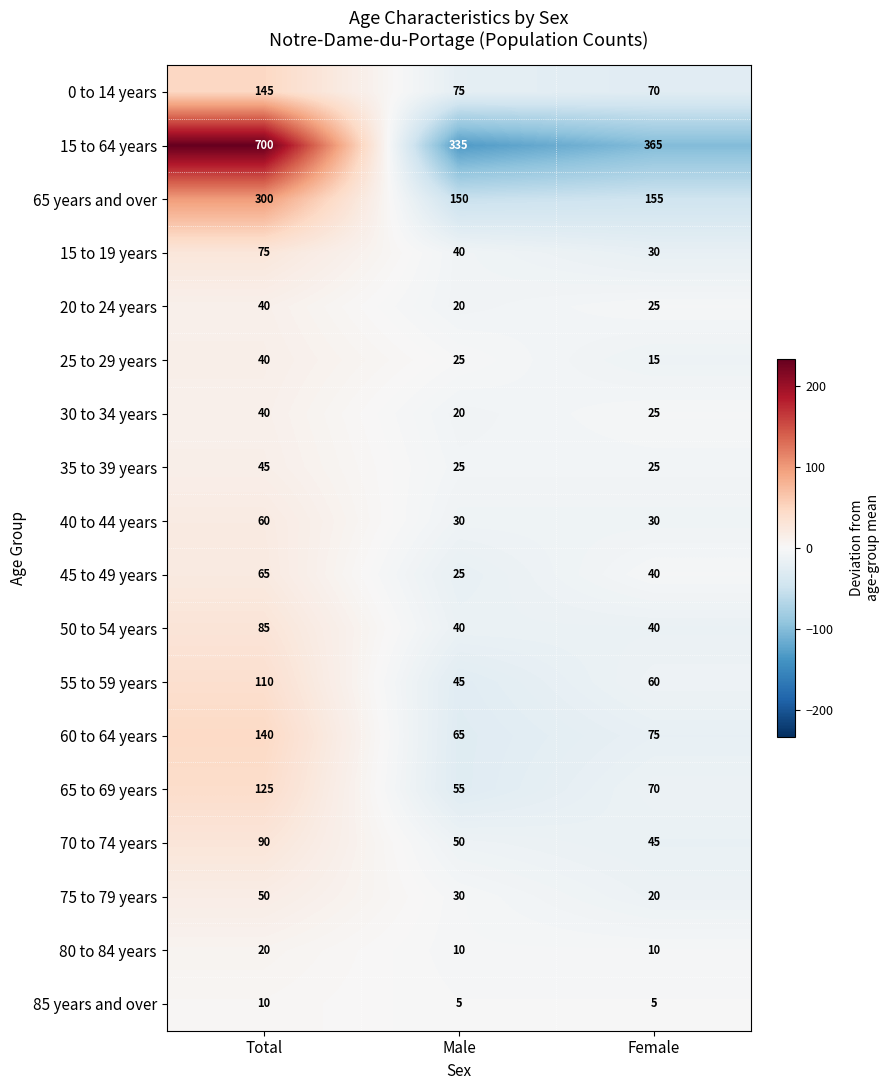

At which label does 35 to 39 years reach its peak?

Total